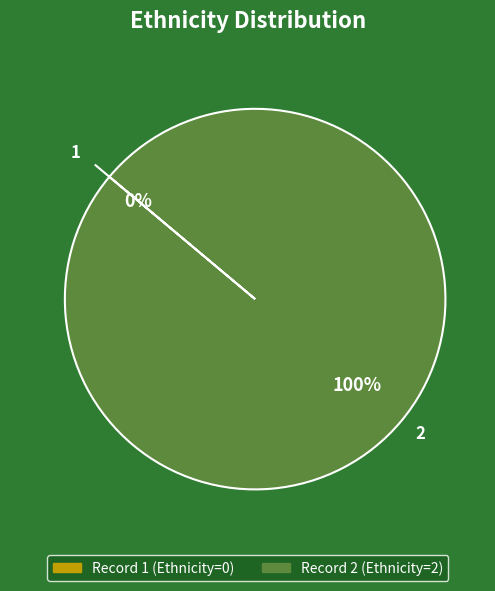

The 2 slice represents 100% of the pie. True or false?

True